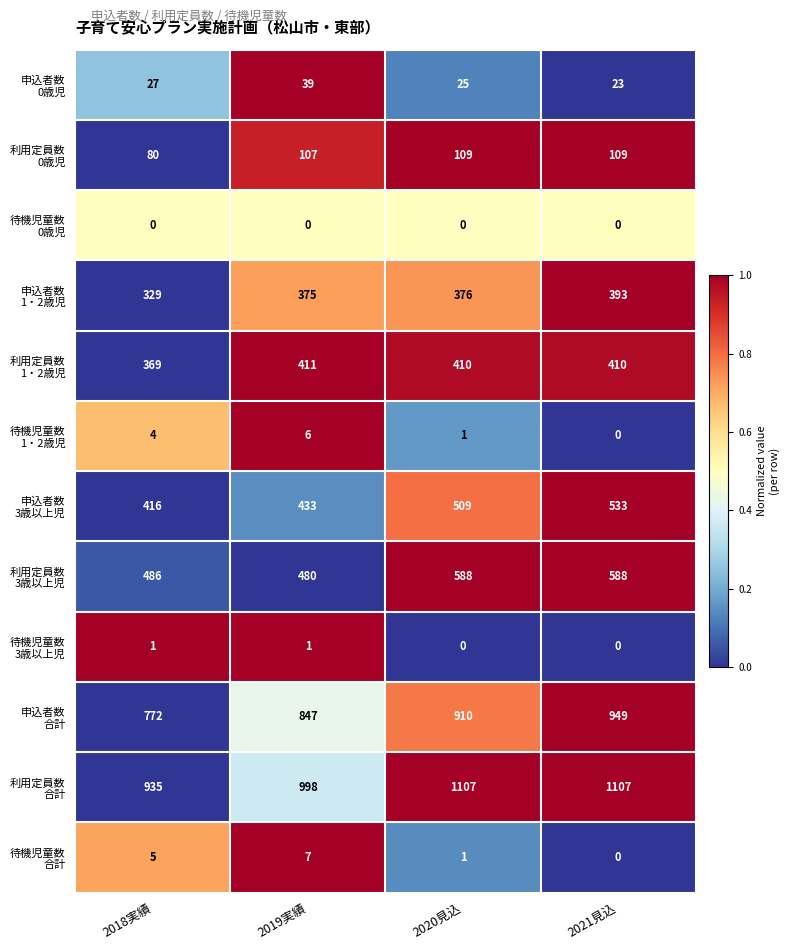

What is the maximum value shown in the chart?

1107